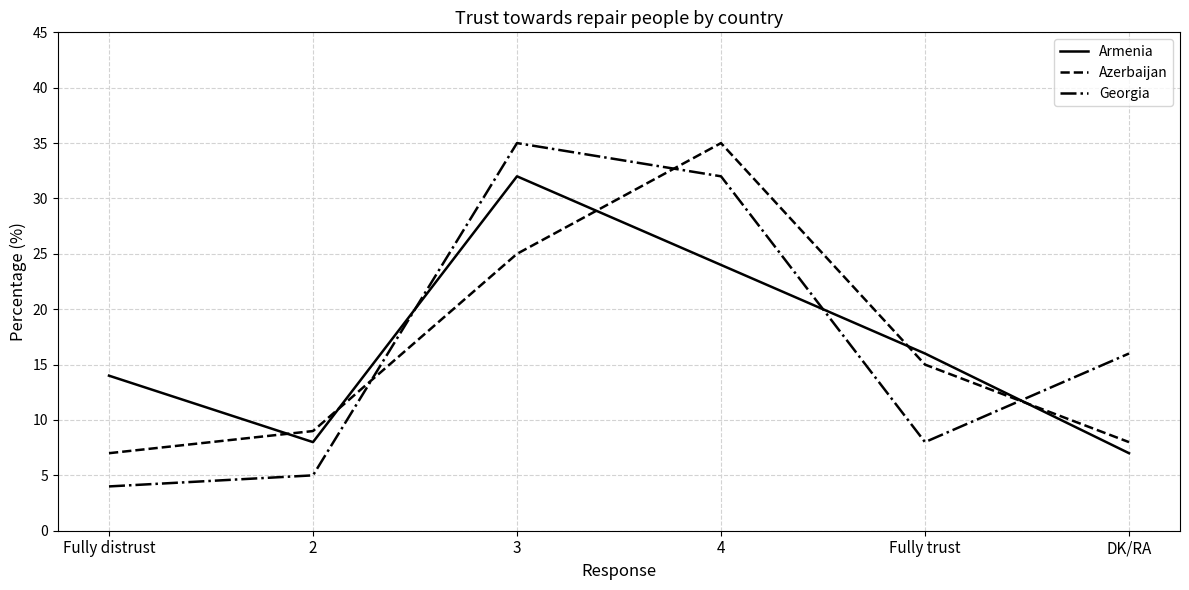

Reading left to right, transcribe all the data shown in this chart.

Armenia: Fully distrust=14	2=8	3=32	4=24	Fully trust=16	DK/RA=7
Azerbaijan: Fully distrust=7	2=9	3=25	4=35	Fully trust=15	DK/RA=8
Georgia: Fully distrust=4	2=5	3=35	4=32	Fully trust=8	DK/RA=16